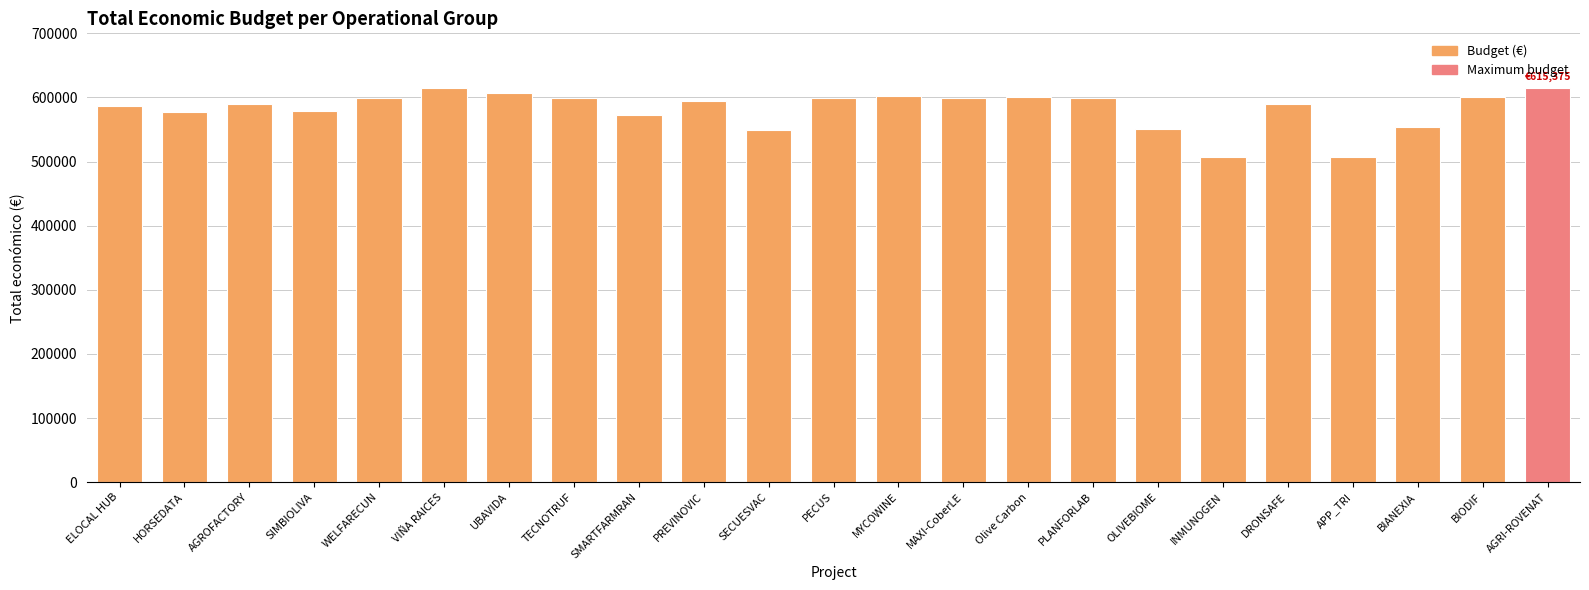

What is the change in value from VIÑA RAICES to PECUS?

-15009.0